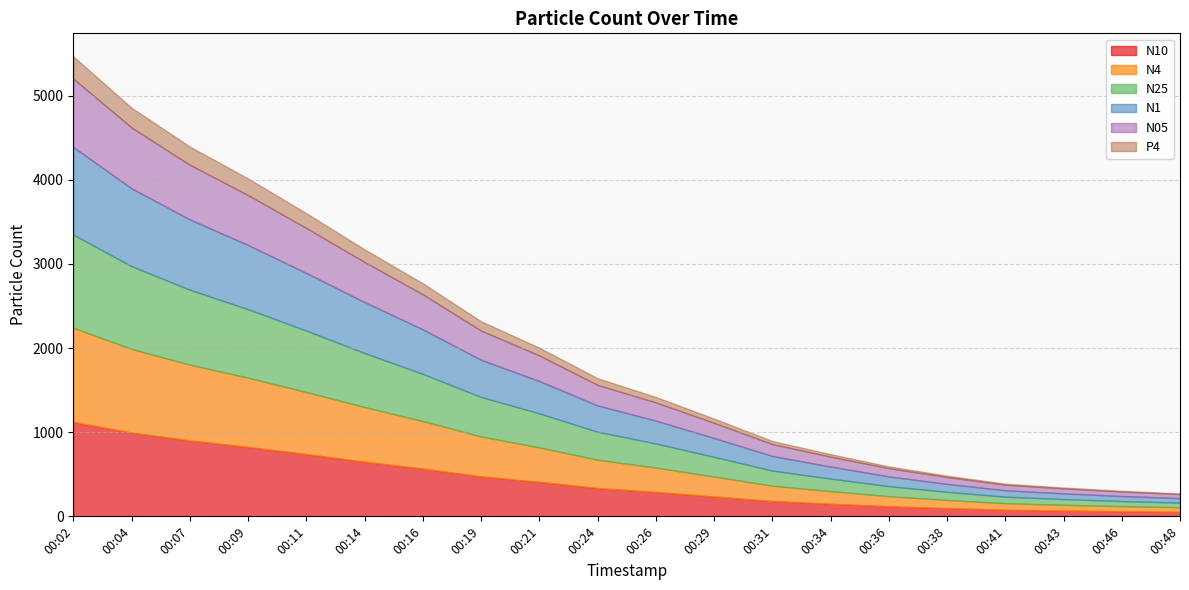

Which has a higher value, 00:09 or 00:46?

00:09